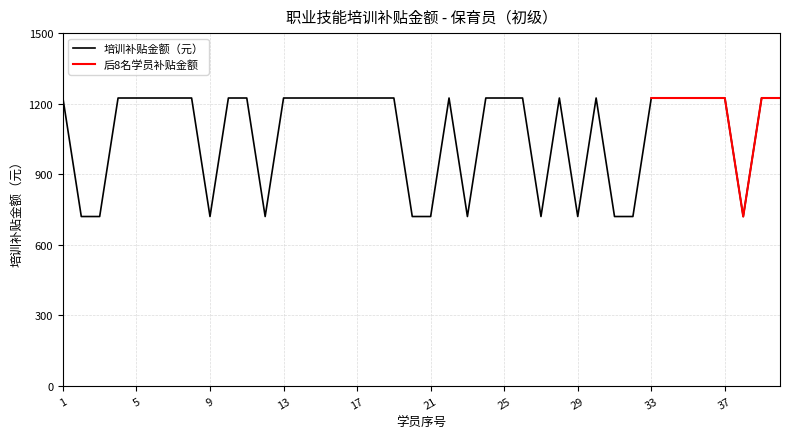

Reading left to right, transcribe all the data shown in this chart.

1=1224	2=720	3=720	4=1224	5=1224	6=1224	7=1224	8=1224	9=720	10=1224	11=1224	12=720	13=1224	14=1224	15=1224	16=1224	17=1224	18=1224	19=1224	20=720	21=720	22=1224	23=720	24=1224	25=1224	26=1224	27=720	28=1224	29=720	30=1224	31=720	32=720	33=1224	34=1224	35=1224	36=1224	37=1224	38=720	39=1224	40=1224